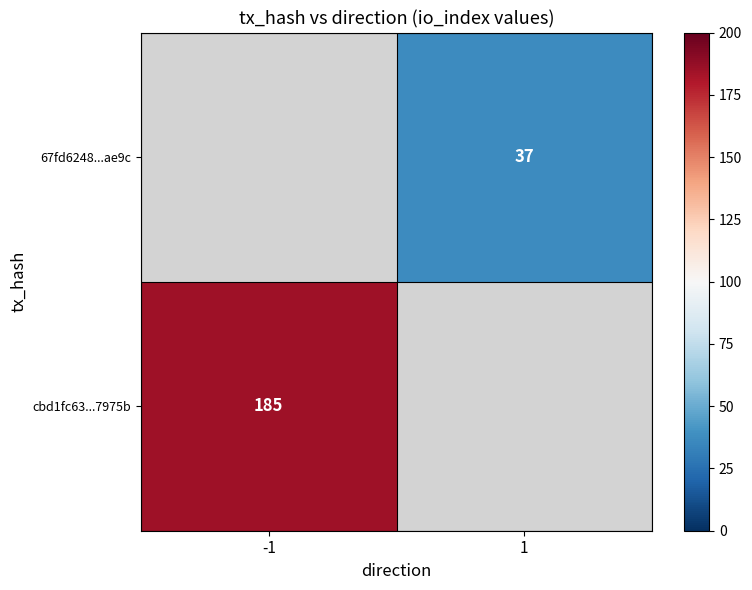

Is it true that 67fd6248...ae9c equals 55 at 1?

False